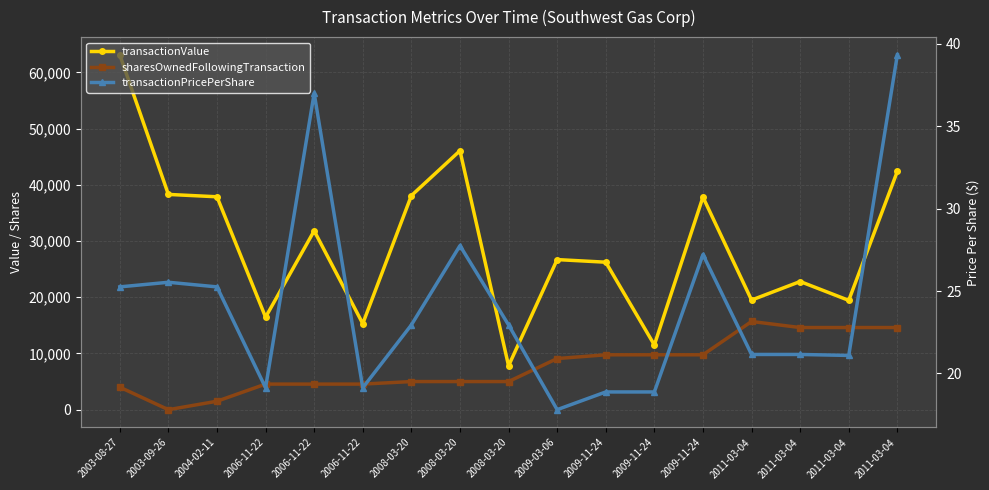

True or false: transactionValue and transactionPricePerShare cross at least once.

False